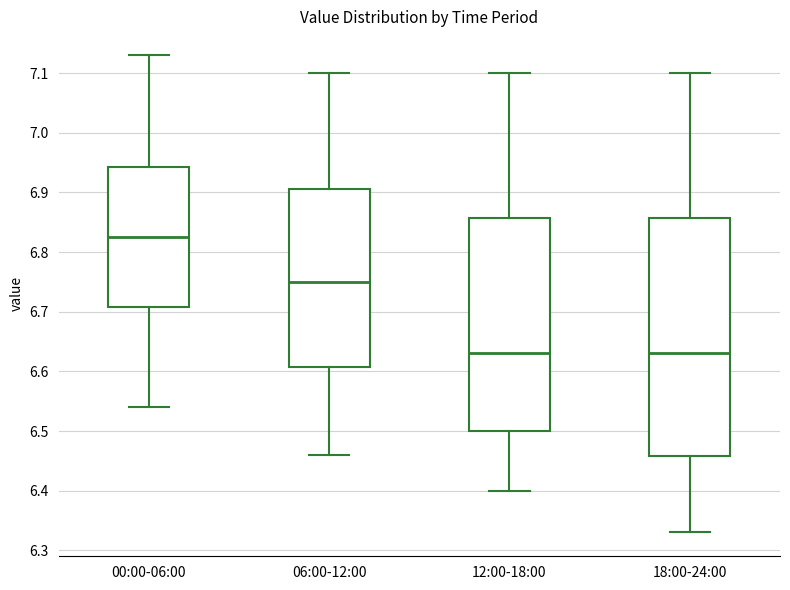

Which box is the tallest, from its lower edge to its upper edge?

18:00-24:00